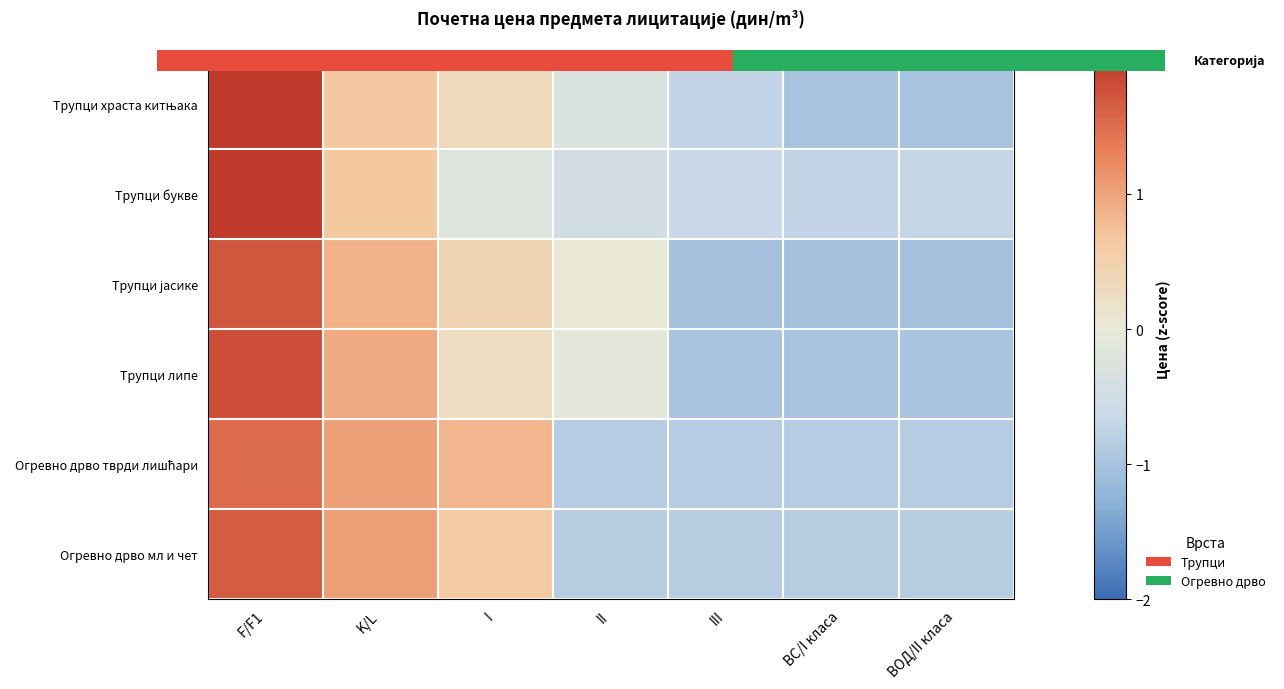

At how many categories does at least one series exceed 0?

4